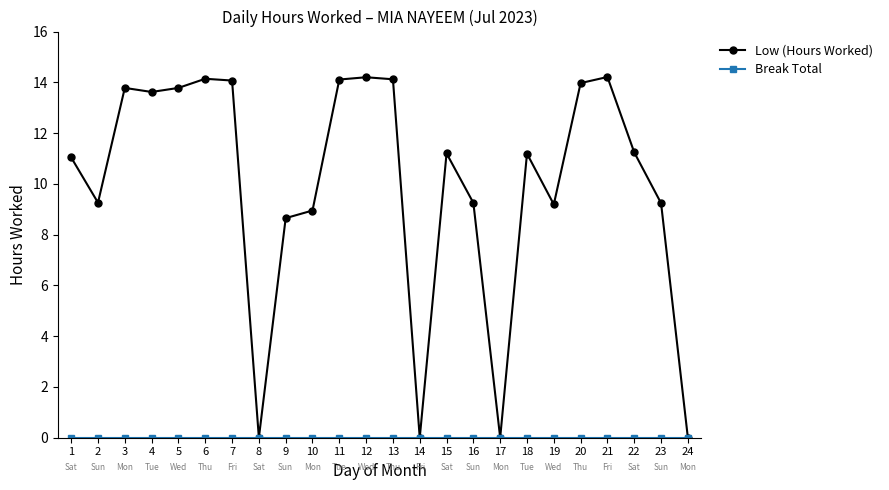

Which series has the largest total across all categories?

Low (Hours Worked)